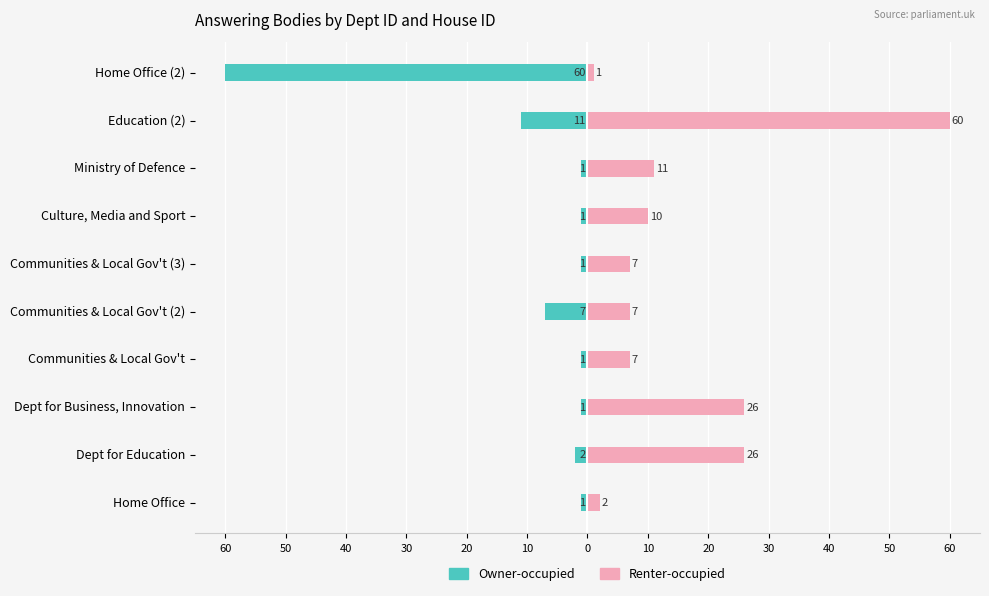

What is the minimum value for Owner-occupied?

-60